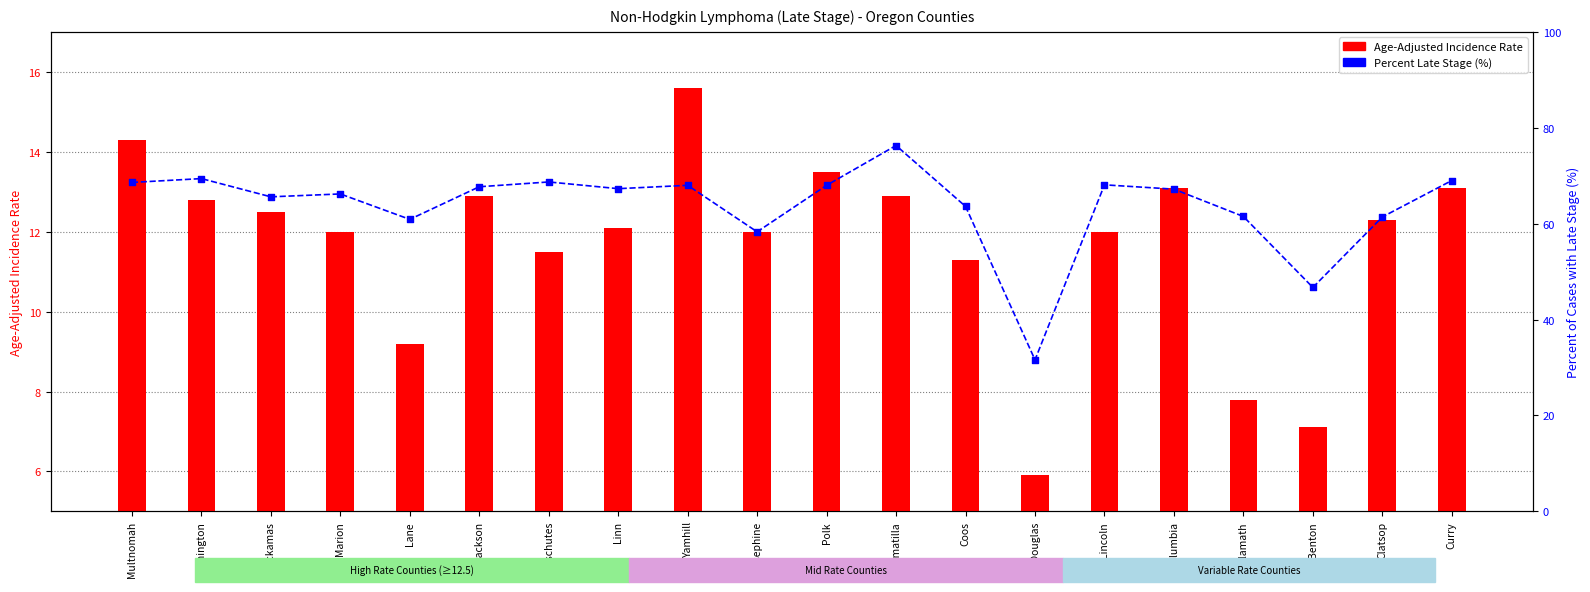

Which series has the widest spread of Y values?

Percent Late Stage